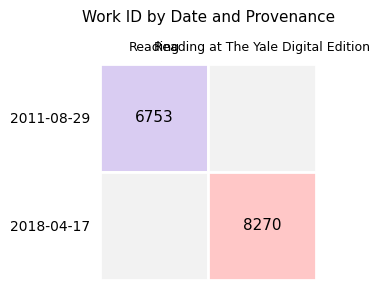

Reading right to left, list all the values displayed in this chart.

8270	6753